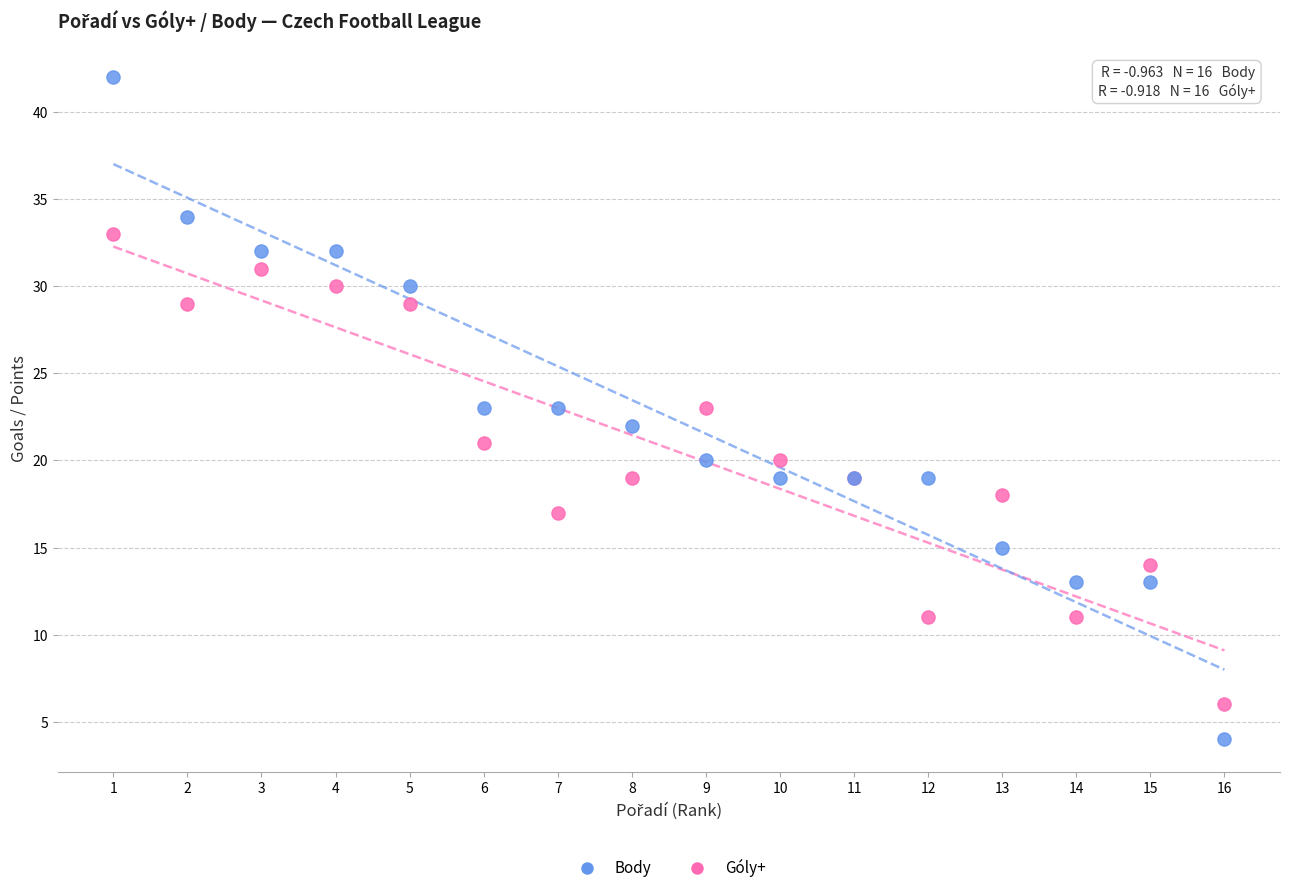

What is the X range (max minus min) for the scatter plot?

15